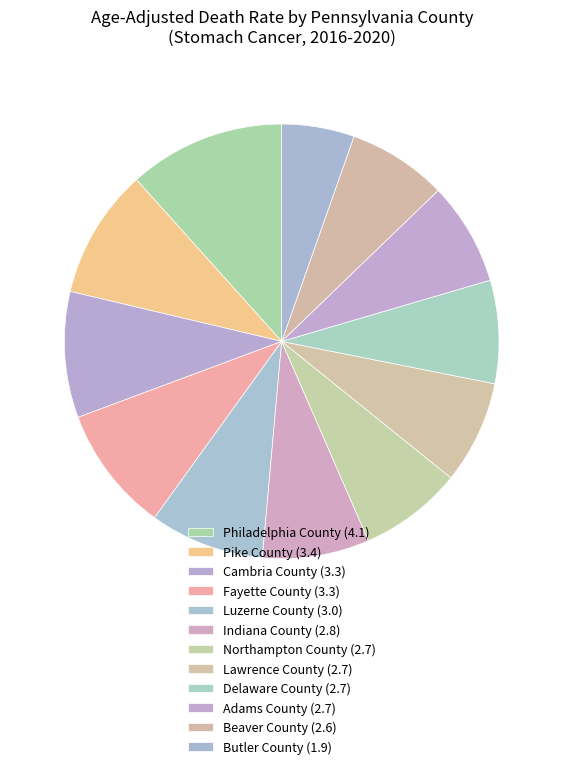

Between Philadelphia County and Butler County, which is larger?

Philadelphia County